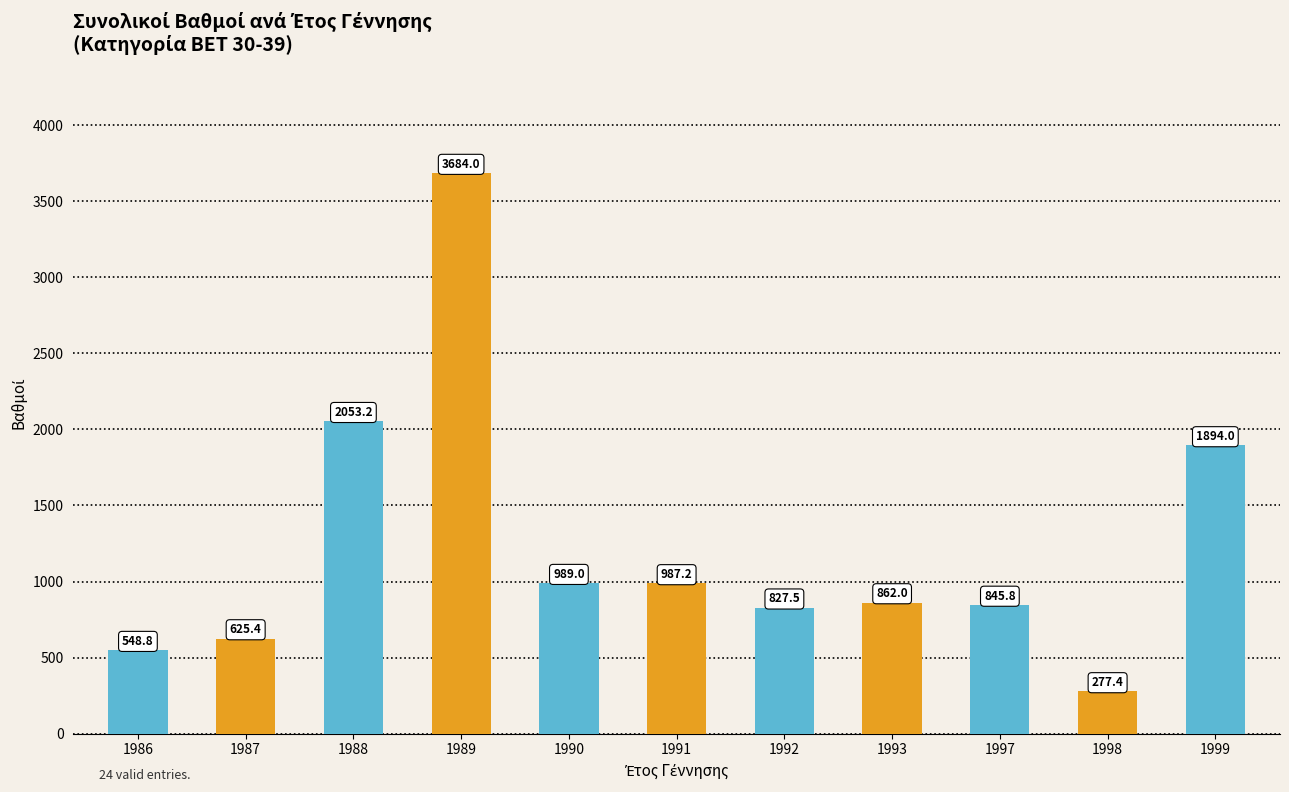

What is the difference between the maximum and minimum values?

3406.6